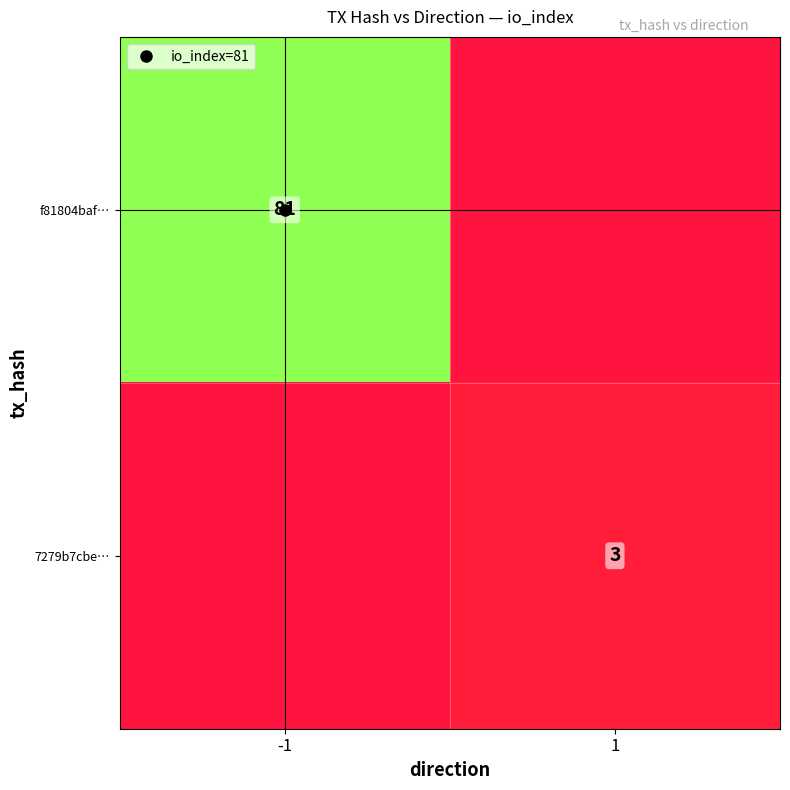

Is it true that f81804baf… equals 146 at -1?

False